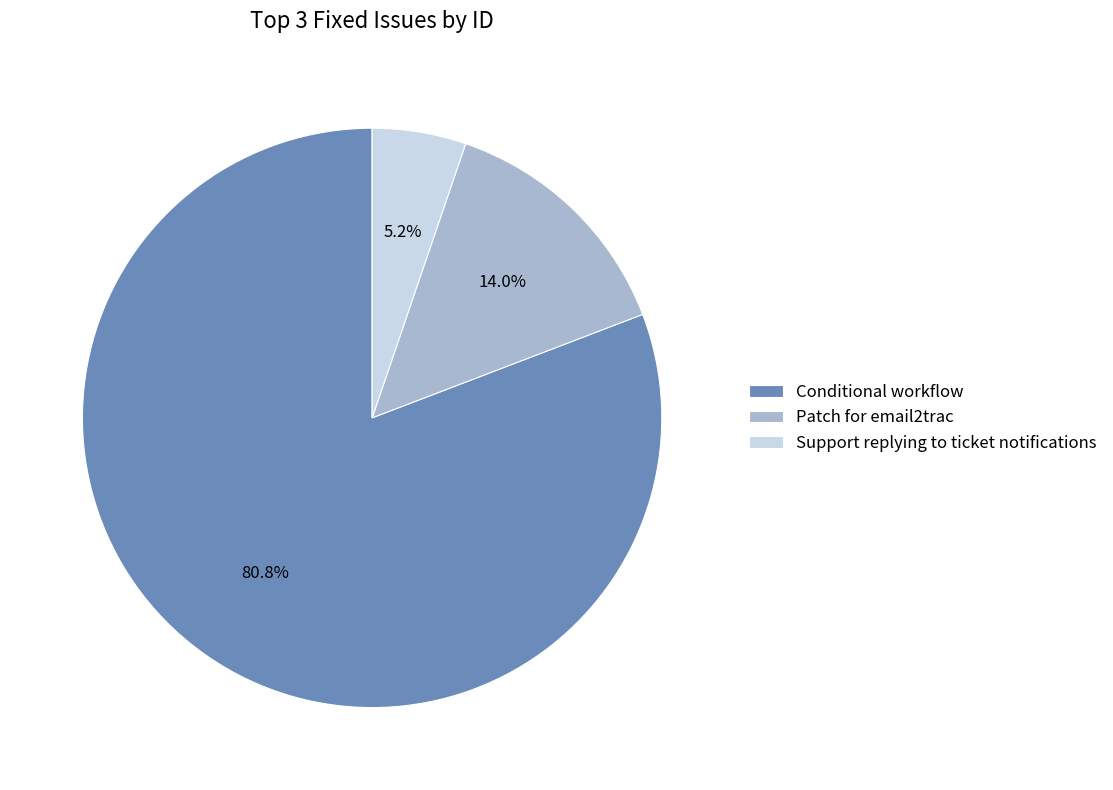

What percentage is the Support replying to ticket notifications slice, to the nearest percent?

5%